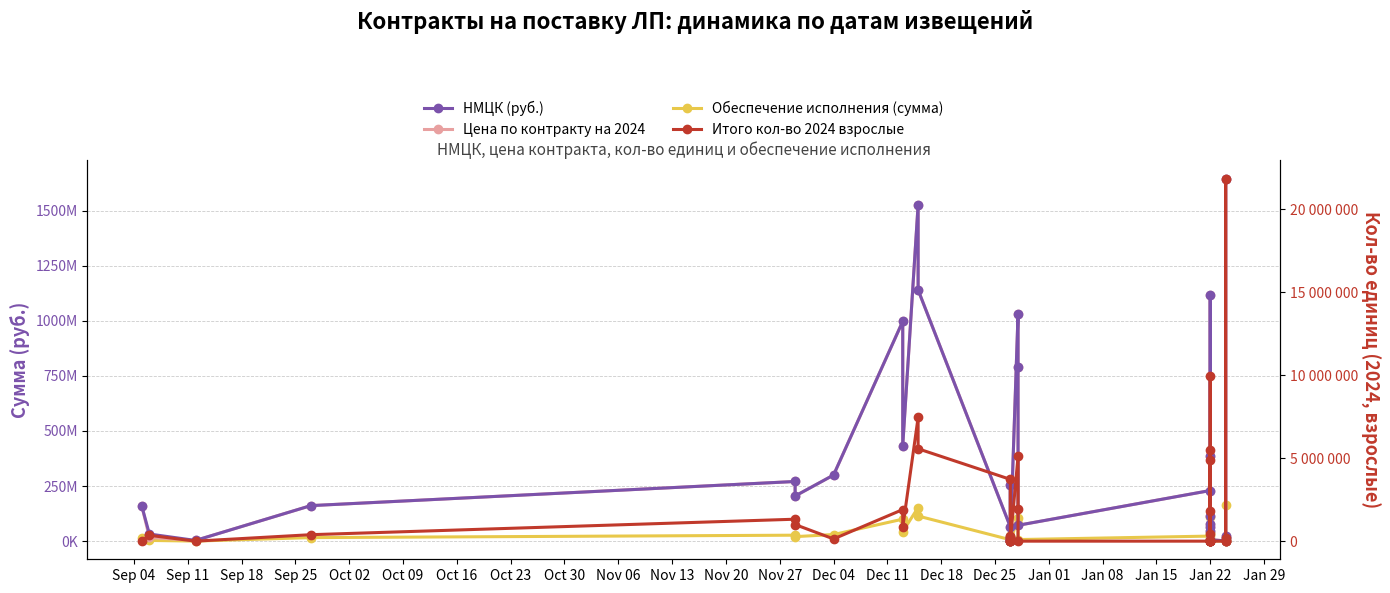

True or false: НМЦК (руб.) and Цена по контракту на 2024 cross at least once.

False